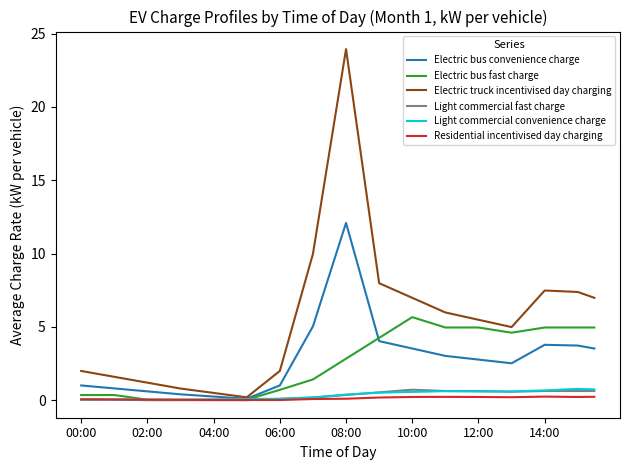

Which series has the widest spread of values?

Electric truck incentivised day charging